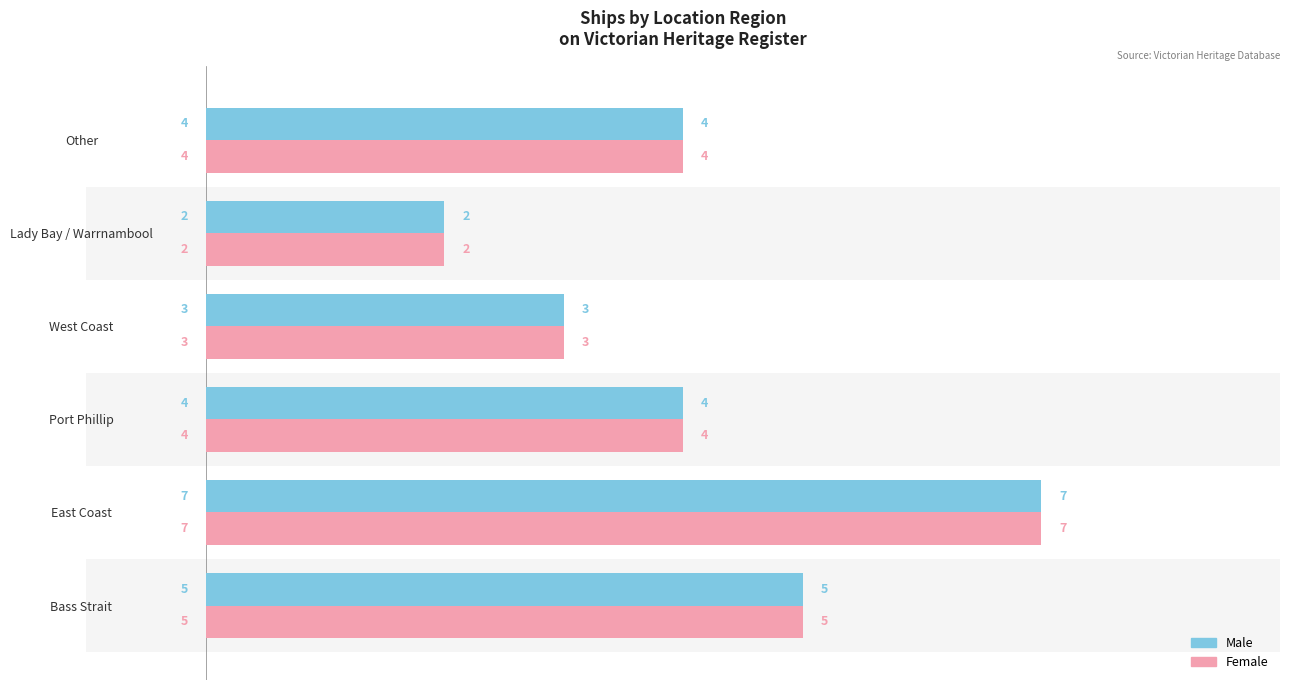

At which category is the sum across all series the highest?

East Coast